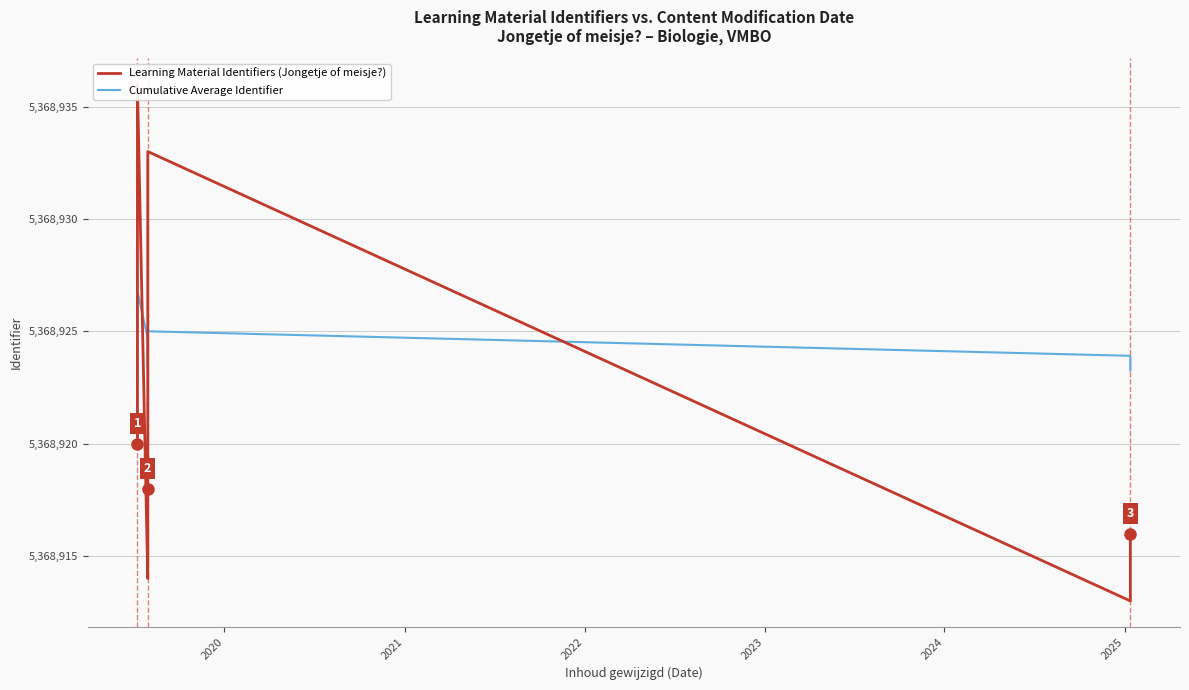

What is the average value of the Cumulative Average Identifier series?

5368923.6